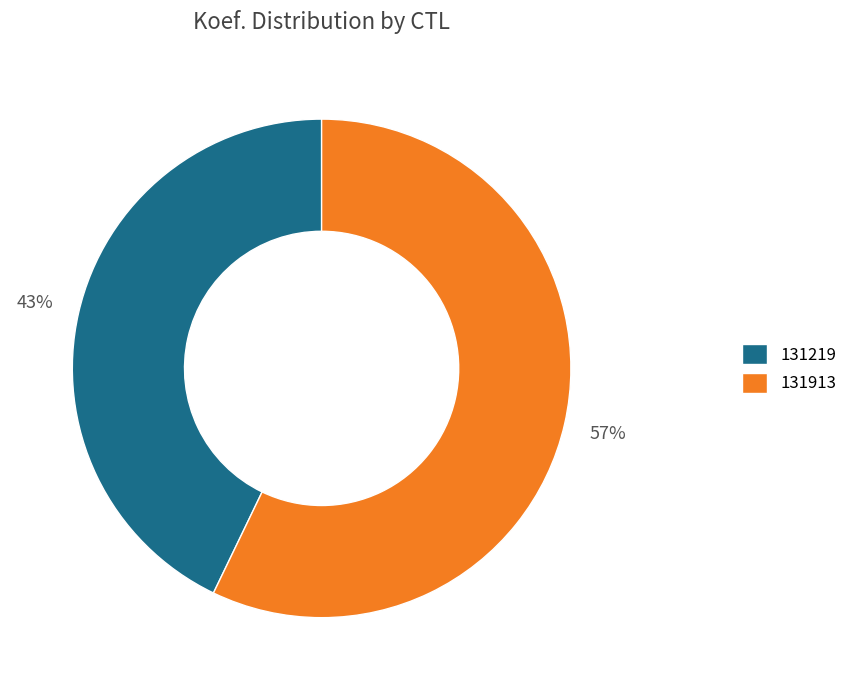

What percentage is the 131913 slice, to the nearest percent?

57%